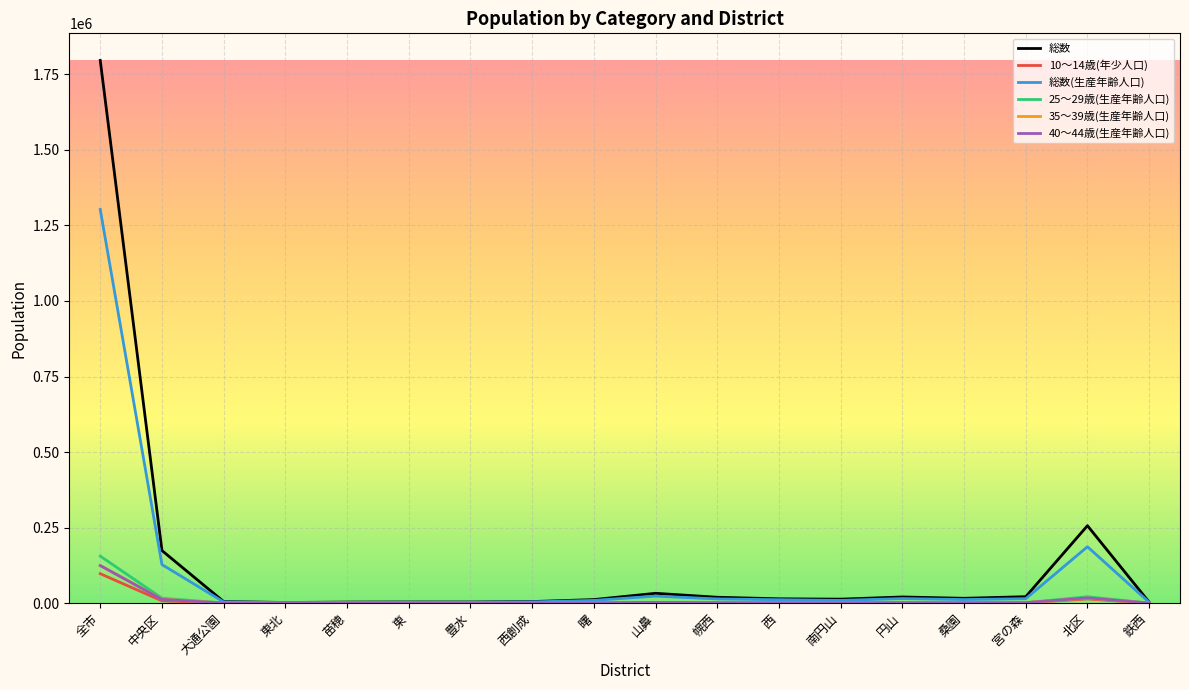

Which series has the widest spread of values?

総数